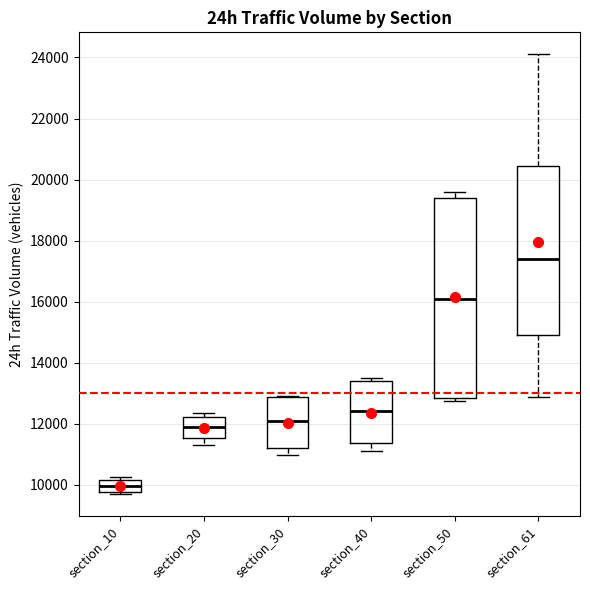

Reading left to right, transcribe this box plot: for each box, give where its median line is, the range the box spans, and where its two whiskers end, as read against the y-axis. The values are not printed on the chart, so give them approximately, as read against the axis.

section_10: median 10000, box 9800 to 10200, whiskers 9600 to 10200 (just above the box's upper edge)
section_20: median 11800, box 11600 to 12200, whiskers 11400 to 12400
section_30: median 12000, box 11200 to 12800, whiskers 11000 to 13000
section_40: median 12400, box 11400 to 13400, whiskers 11200 to 13400 (just above the box's upper edge)
section_50: median 16200, box 12800 to 19400, whiskers 12800 (just below the box's lower edge) to 19600
section_61: median 17400, box 15000 to 20400, whiskers 12800 to 24200